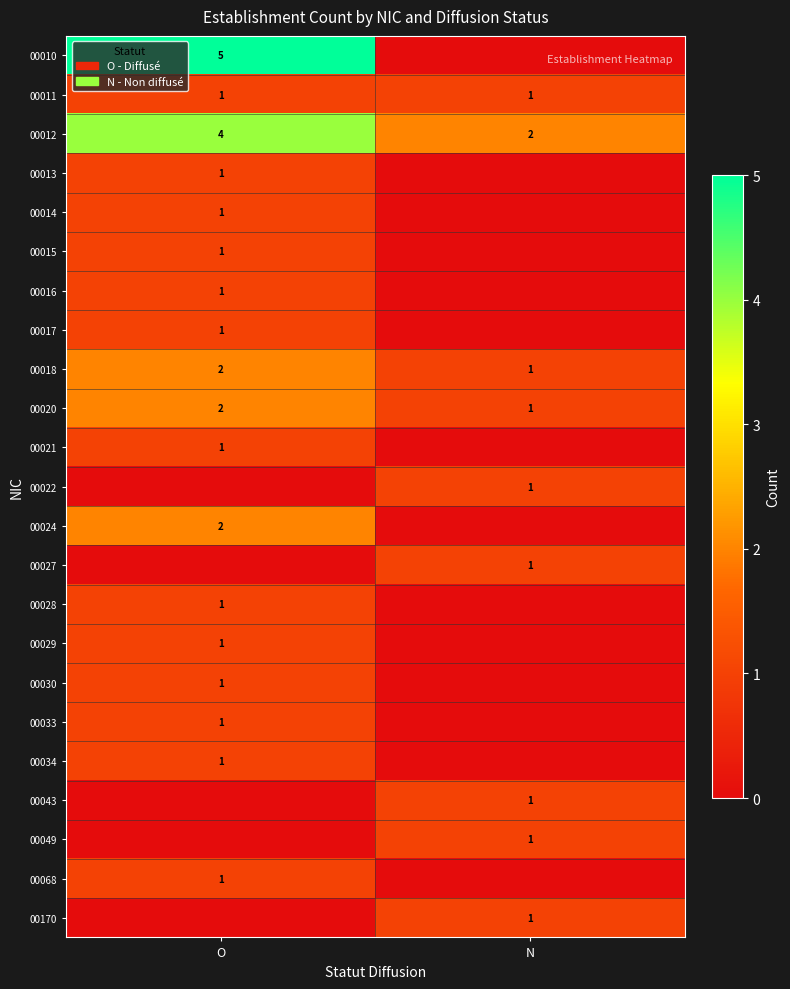

List the labels in order of 00012 value, smallest first.

N, O